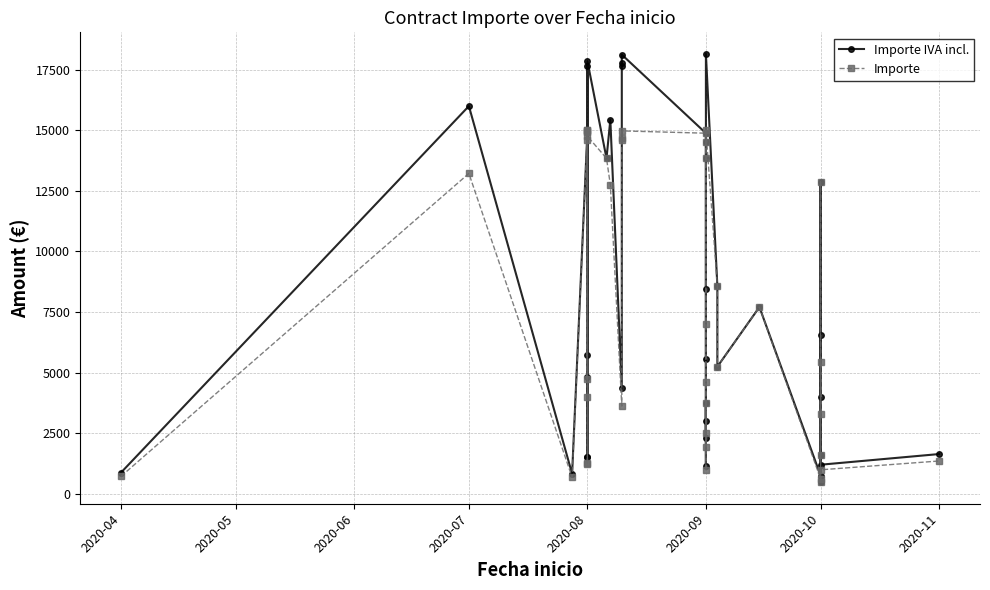

Is it true that Importe equals 6126.9 at 2020-08?

False